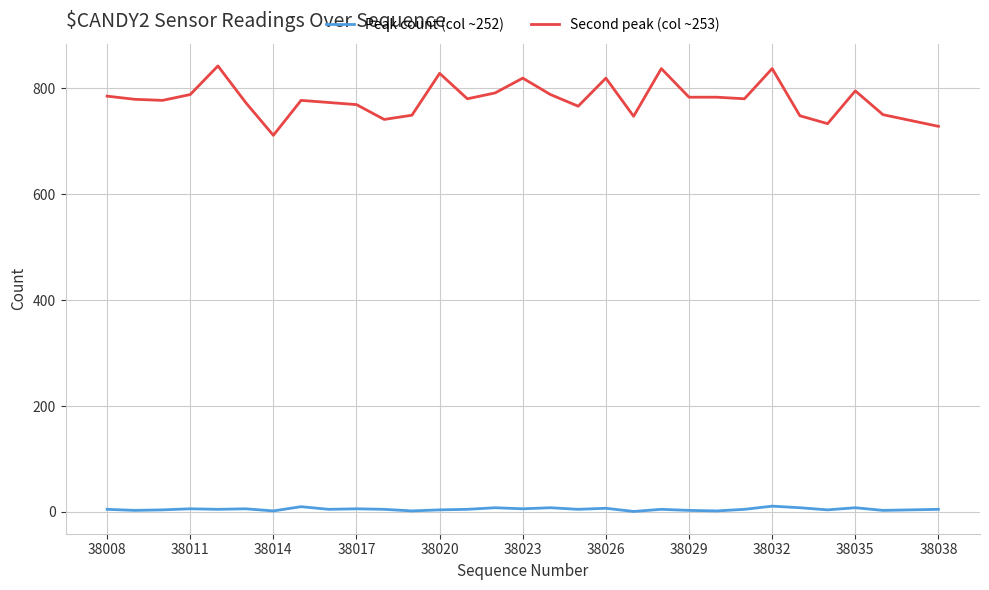

Which series has the largest total across all categories?

Second peak (col ~253)